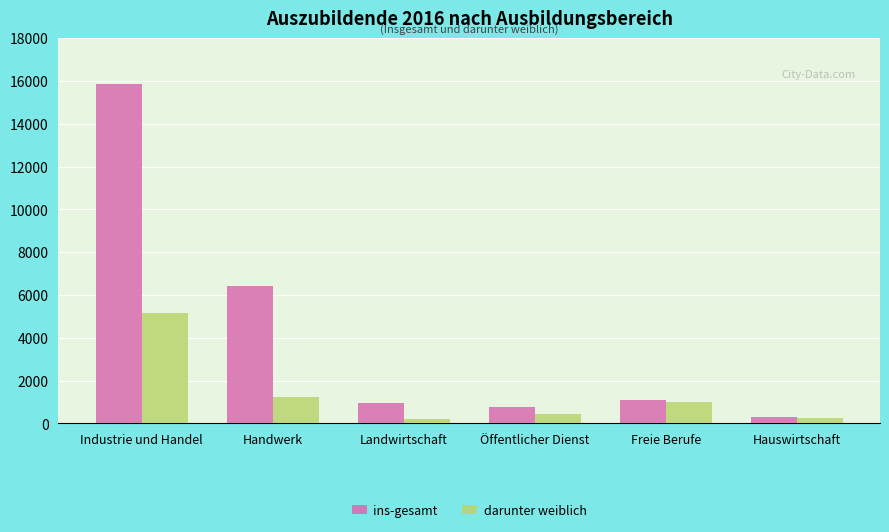

Does the chart contain stacked bars?

No